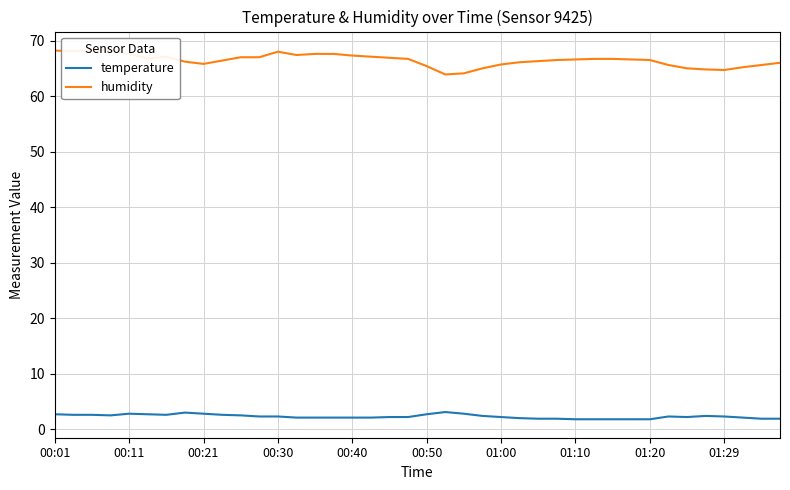

What is the maximum value for temperature?

3.1